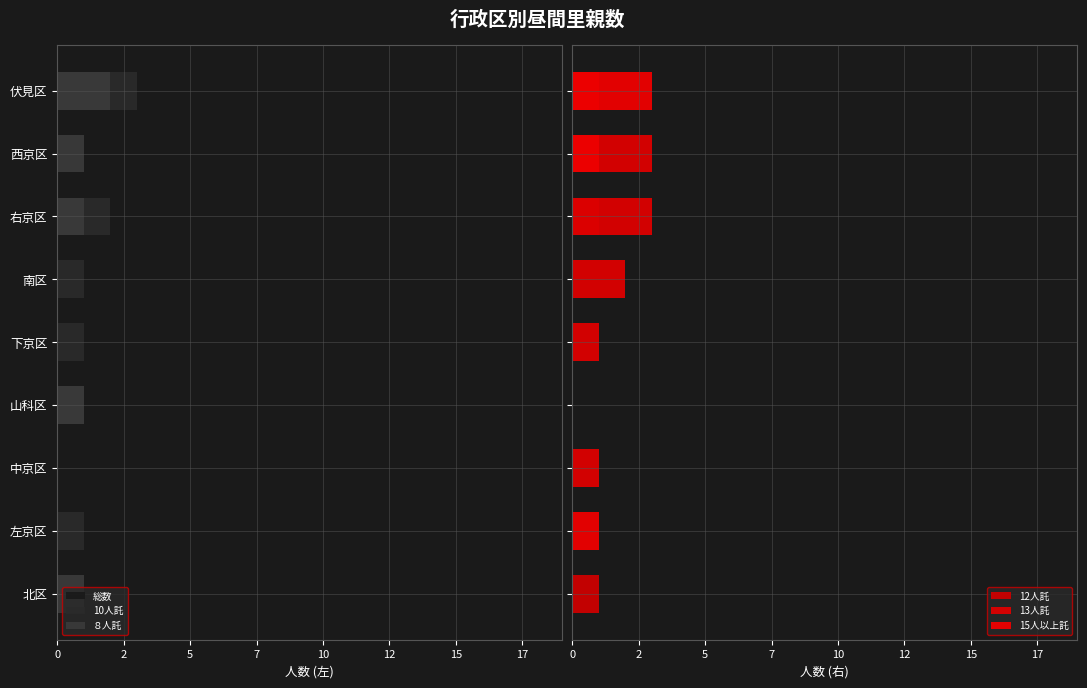

What are all the series names shown in the legend?

総数, 10人託, ８人託, 12人託, 13人託, 15人以上託